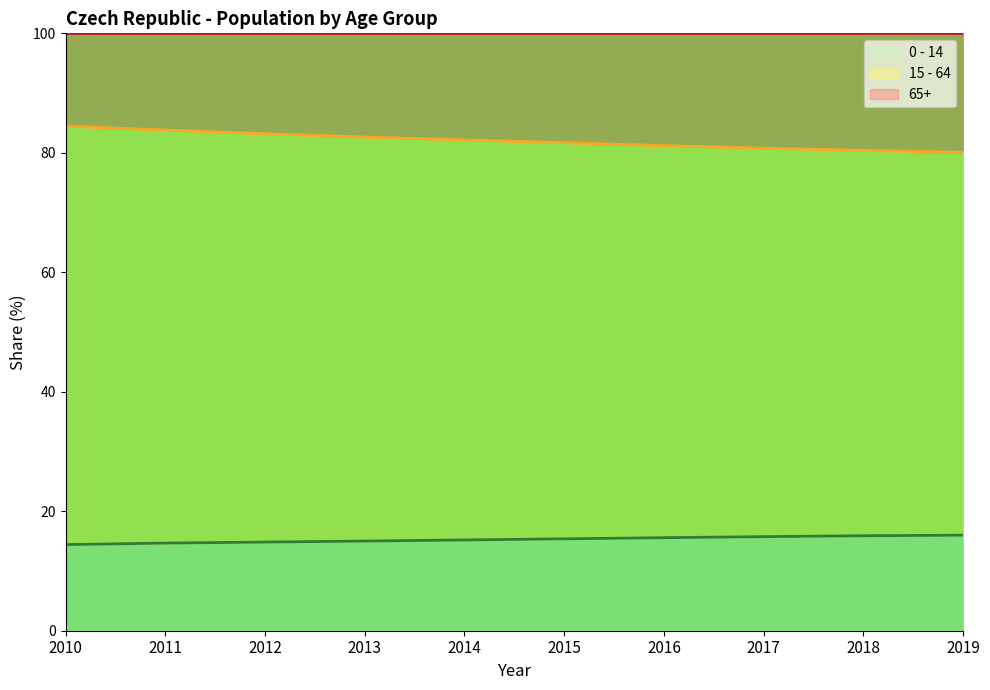

True or false: 15 - 64 and 0 - 14 cross at least once.

False